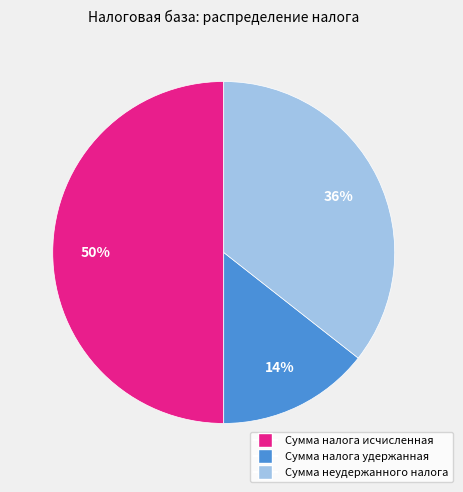

Is Сумма налога удержанная the majority of the pie?

No